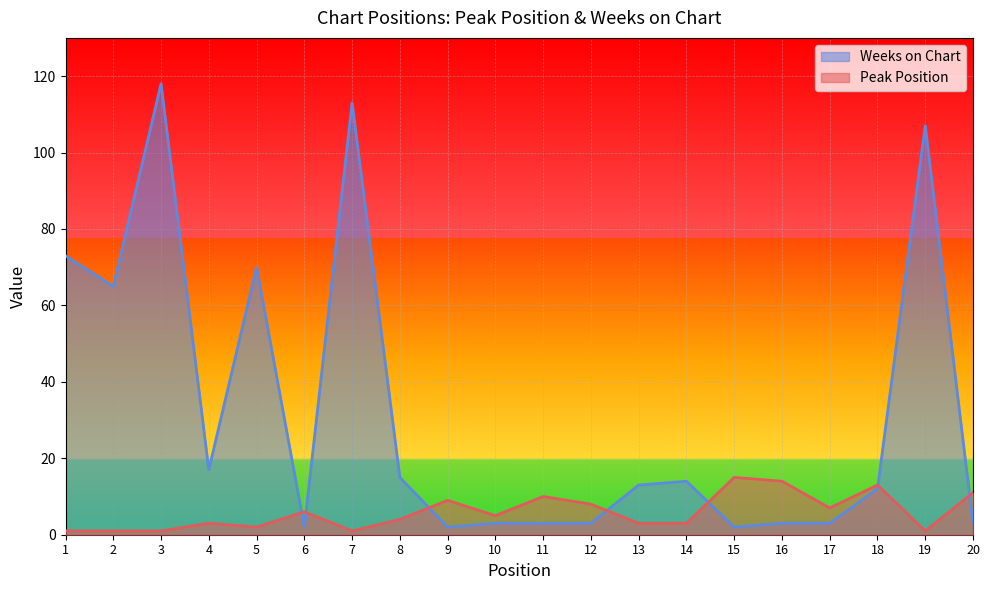

Reading left to right, what are all the values shown in this chart?

Peak Position: 1=1	2=1	3=1	4=3	5=2	6=6	7=1	8=4	9=9	10=5	11=10	12=8	13=3	14=3	15=15	16=14	17=7	18=13	19=1	20=11
Weeks on Chart: 1=73	2=65	3=118	4=17	5=70	6=2	7=113	8=15	9=2	10=3	11=3	12=3	13=13	14=14	15=2	16=3	17=3	18=12	19=107	20=3